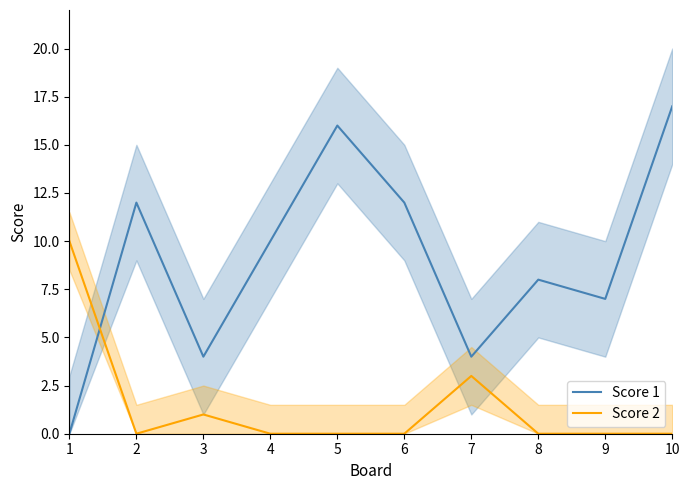

At which category is the sum across all series the highest?

10